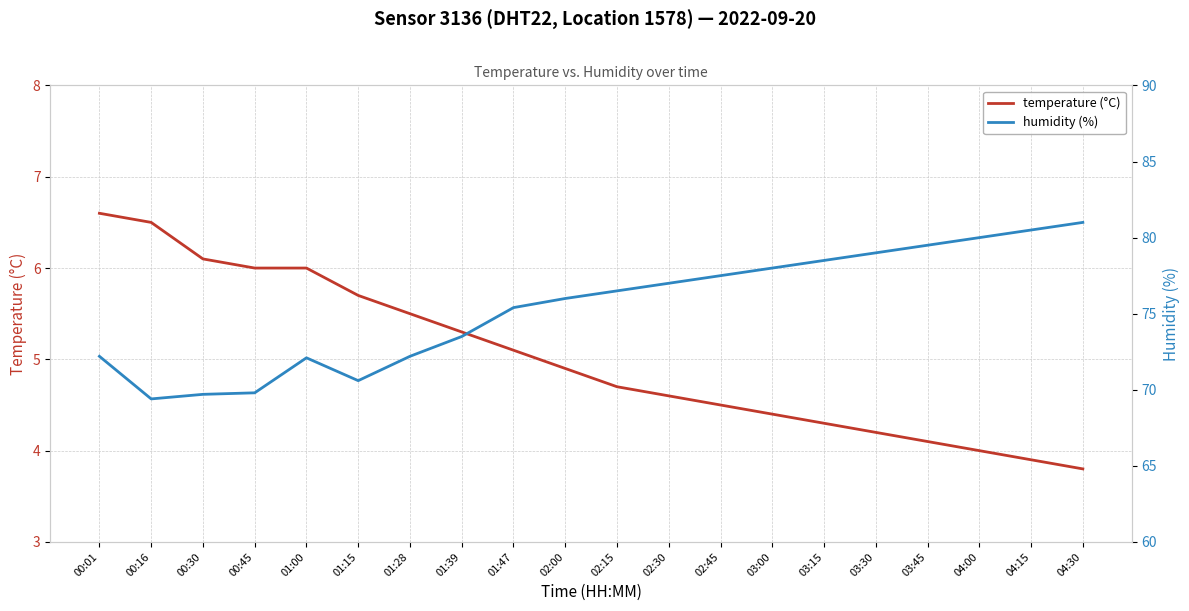

At which category is the sum across all series the highest?

04:30